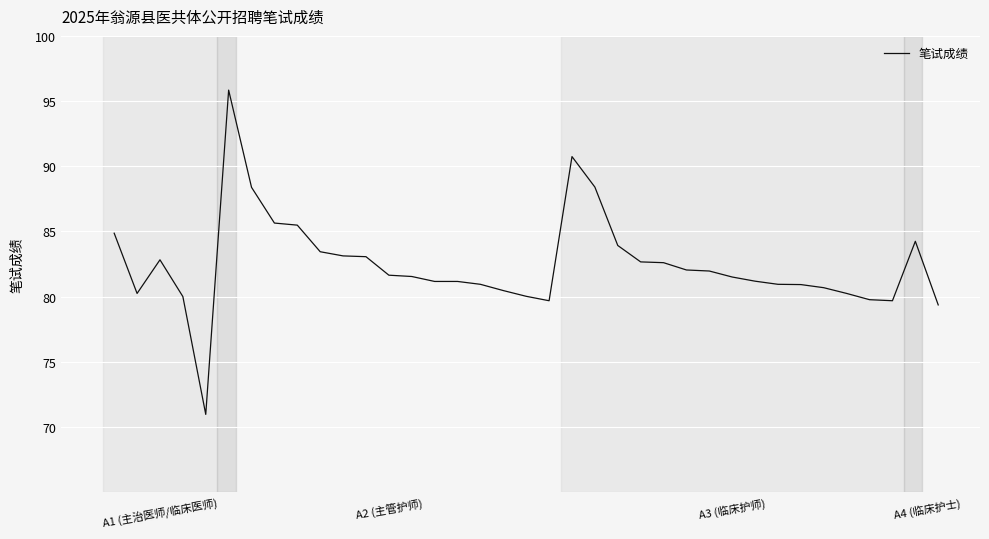

What is the greatest value displayed?

95.8